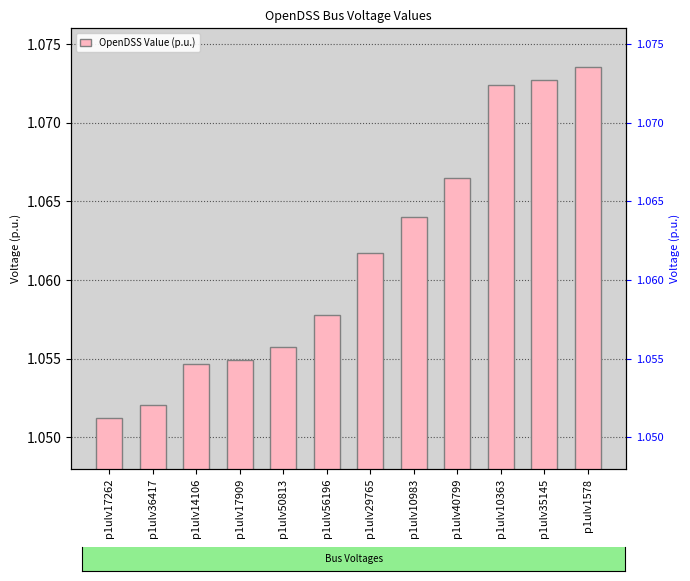

What is the label of the 3rd bar from the left?

p1ulv14106